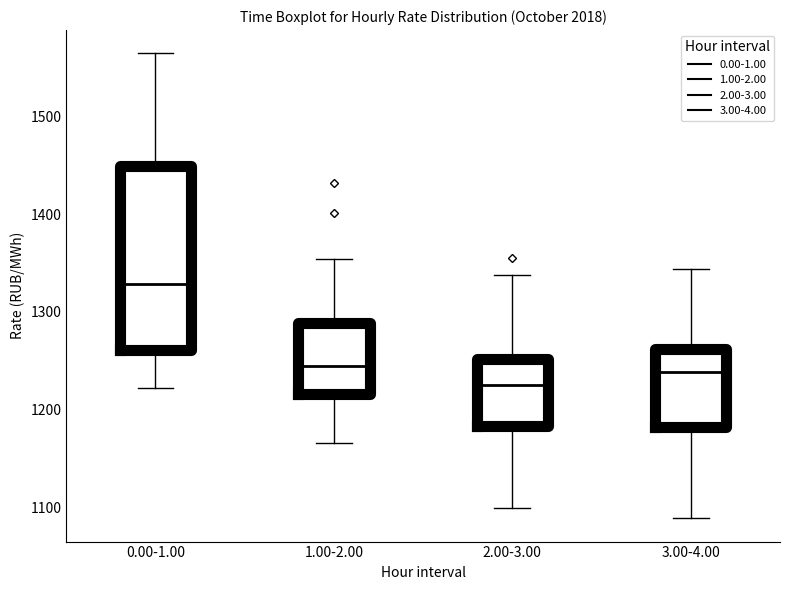

Reading left to right, transcribe this box plot: for each box, give where its median line is, the range the box spans, and where its two whiskers end, as read against the y-axis. The values are not printed on the chart, so give them approximately, as read against the axis.

0.00-1.00: median 1330, box 1260 to 1450, whiskers 1220 to 1560
1.00-2.00: median 1240, box 1220 to 1290, whiskers 1170 to 1350
2.00-3.00: median 1230, box 1180 to 1250, whiskers 1100 to 1340
3.00-4.00: median 1240, box 1180 to 1260, whiskers 1090 to 1340